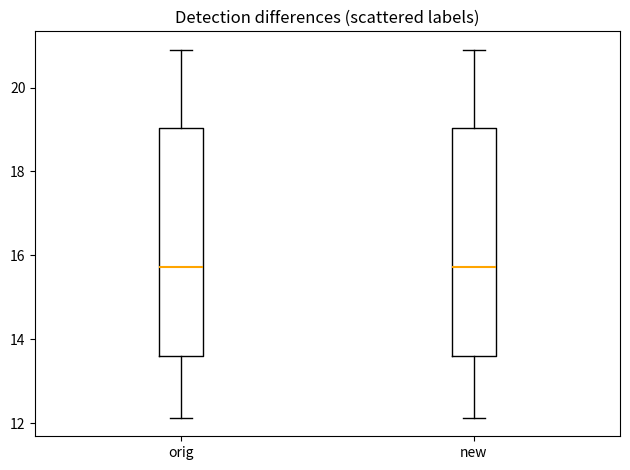

Reading left to right, transcribe this box plot: for each box, give where its median line is, the range the box spans, and where its two whiskers end, as read against the y-axis. The values are not printed on the chart, so give them approximately, as read against the axis.

orig: median 15.8, box 13.6 to 19.0, whiskers 12.2 to 21.0
new: median 15.8, box 13.6 to 19.0, whiskers 12.2 to 21.0